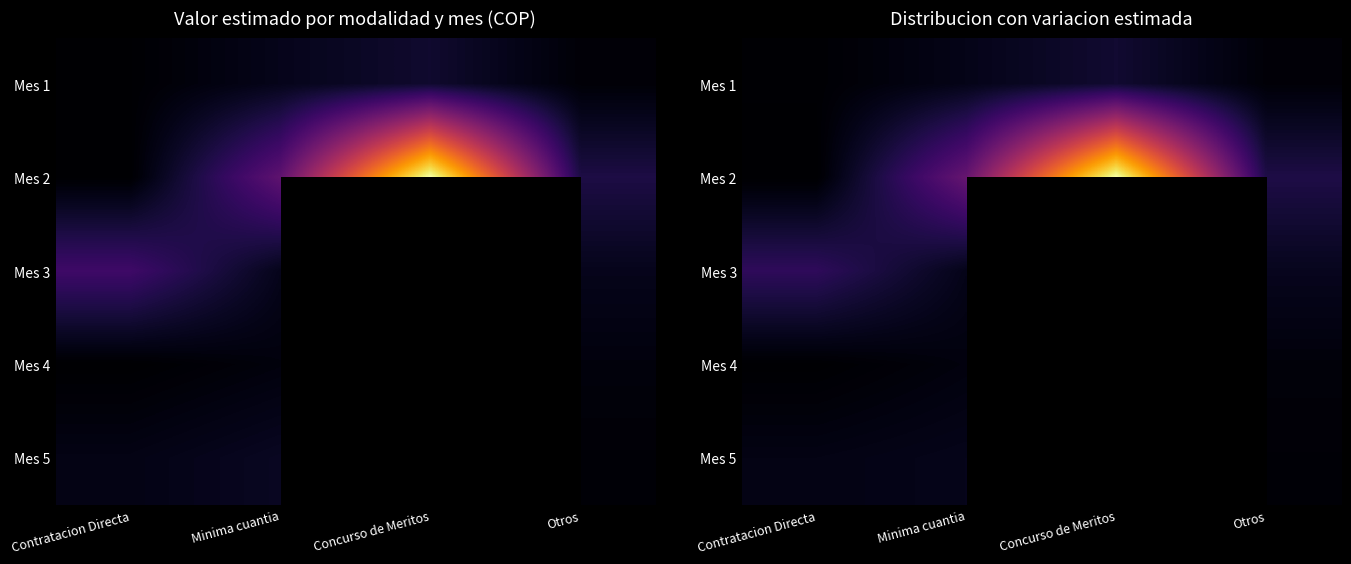

Rank the series by their maximum value, from lowest to highest.

Mes 4, Mes 5, Mes 1, Mes 3, Mes 2